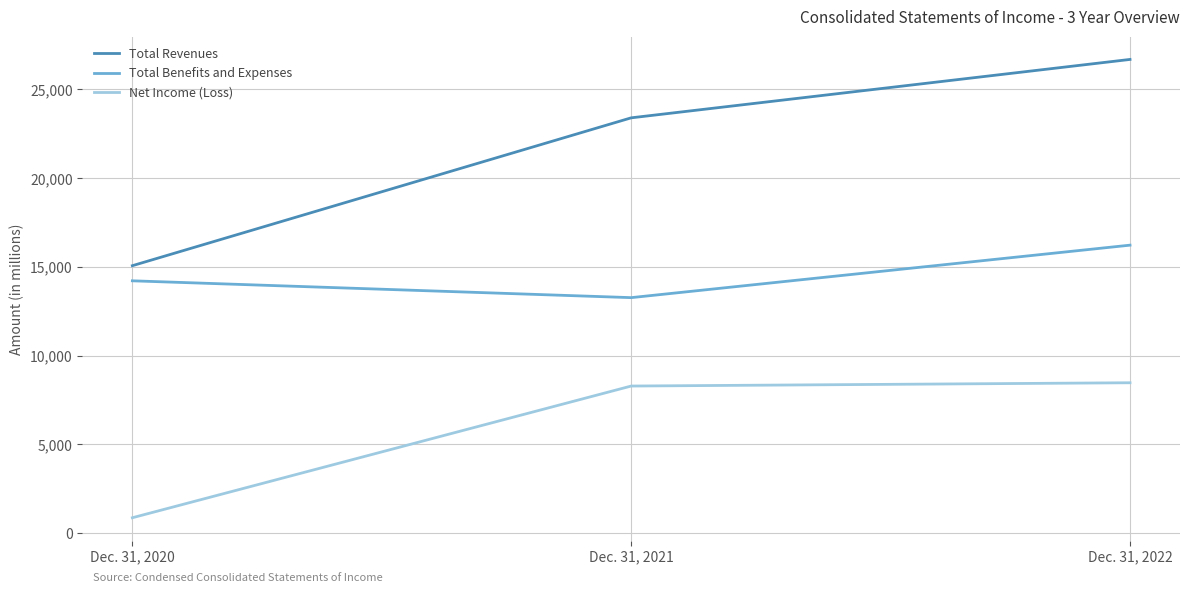

What is the average value of the Total Benefits and Expenses series?

14564